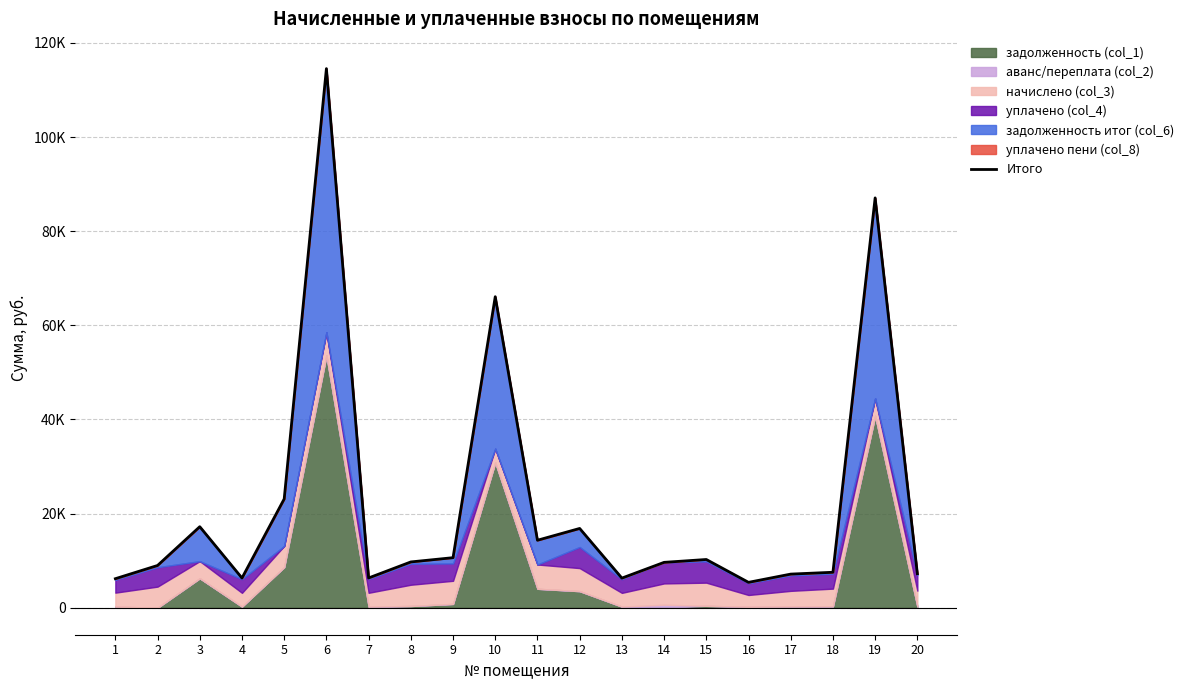

At which label is the value closest to 59966?

10